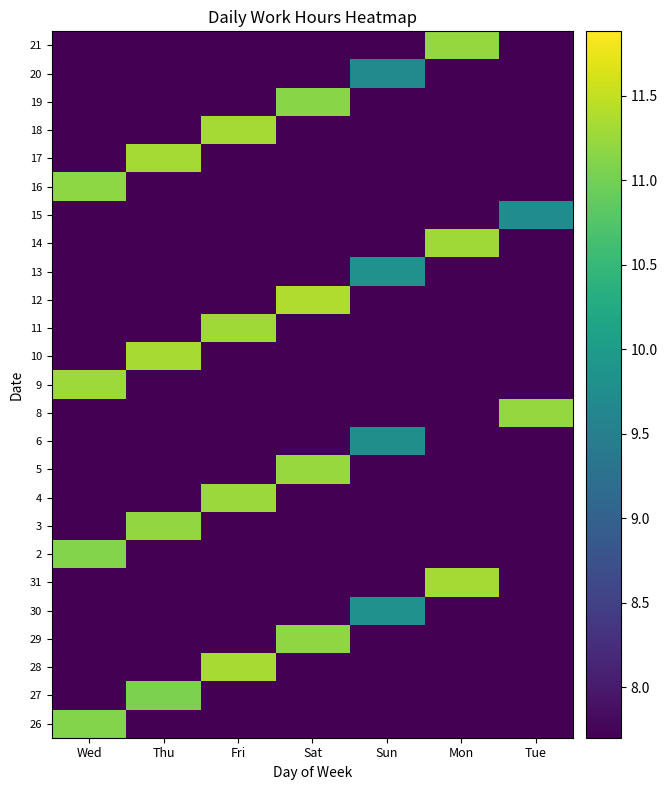

Which series has the widest spread of values?

12